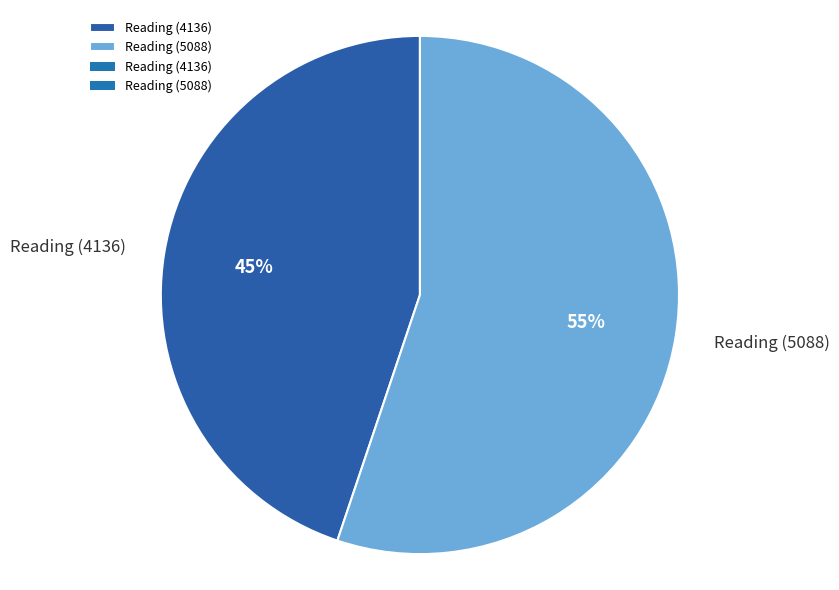

What is the ratio of the value at Reading (4136) to the value at Reading (5088)?

0.8